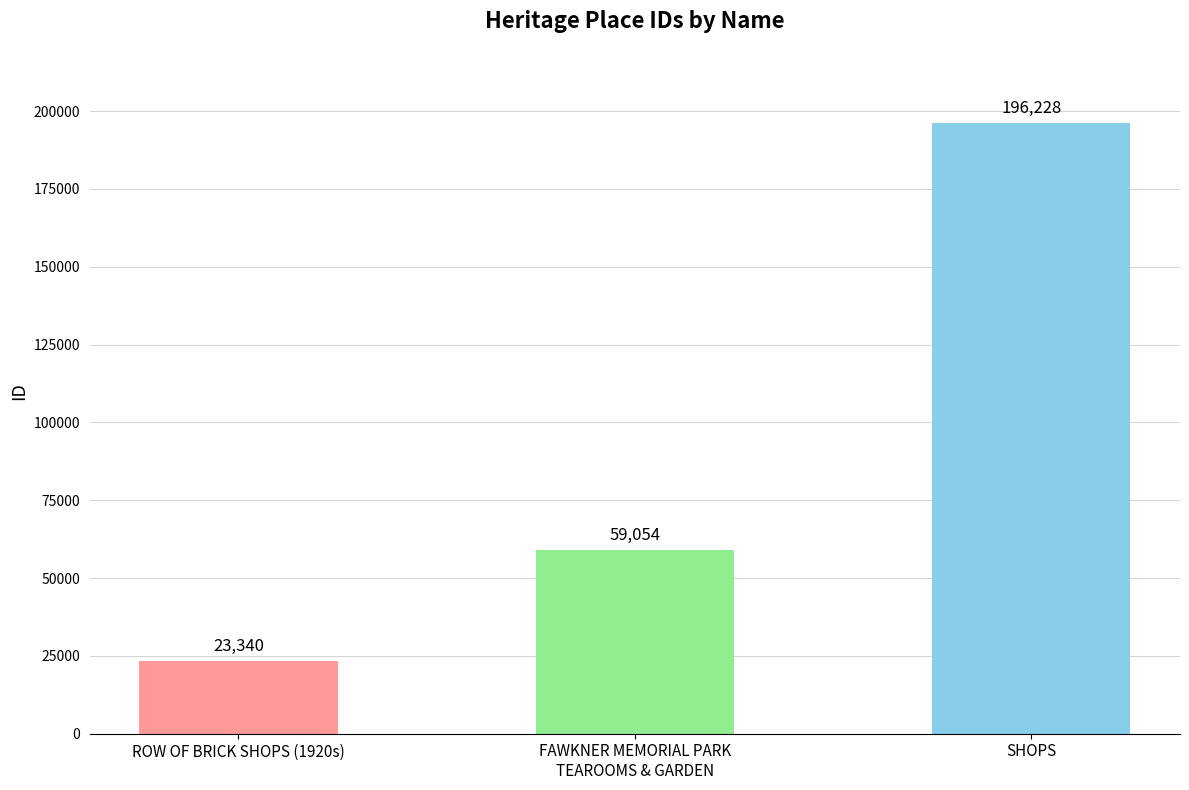

What is the ratio of the value at ROW OF BRICK SHOPS (1920s) to the value at FAWKNER MEMORIAL PARK
TEAROOMS & GARDEN?

0.4